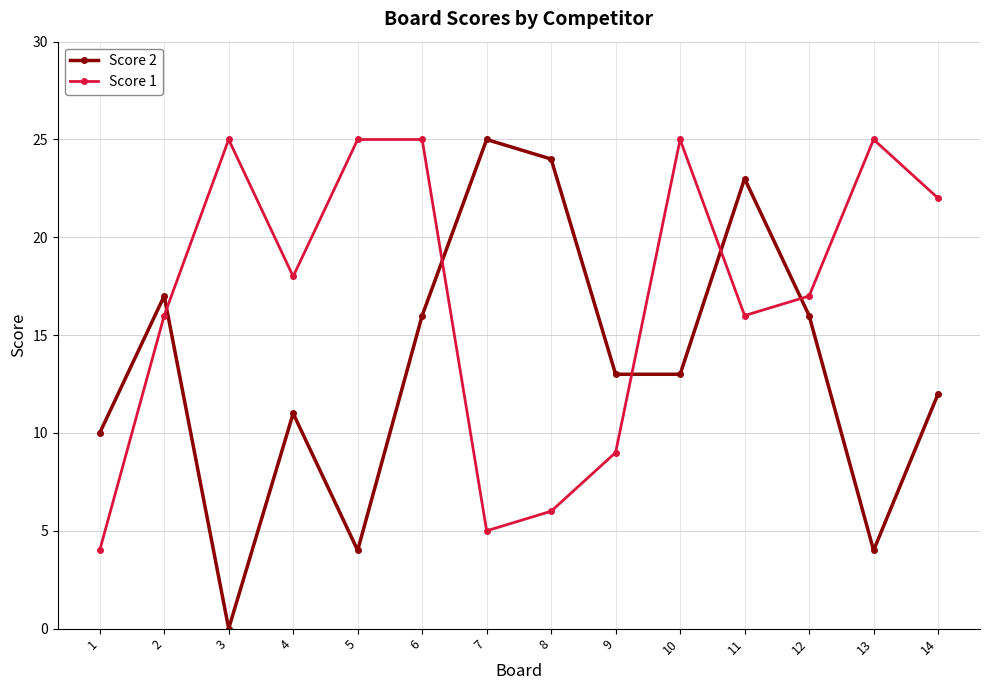

At 13, list the series in order from largest to smallest.

Score 1, Score 2